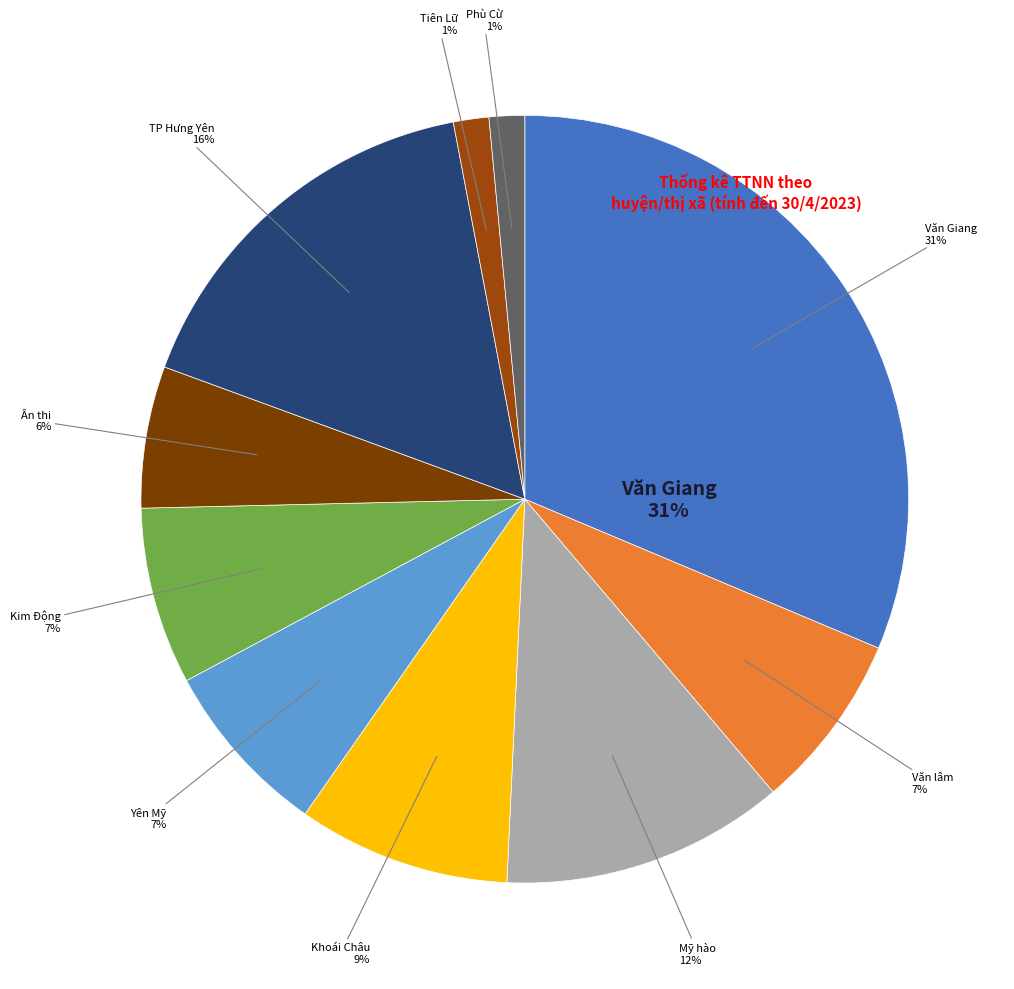

To the nearest percent, what is the difference between the TP Hưng Yên and Văn lâm slice percentages?

9%